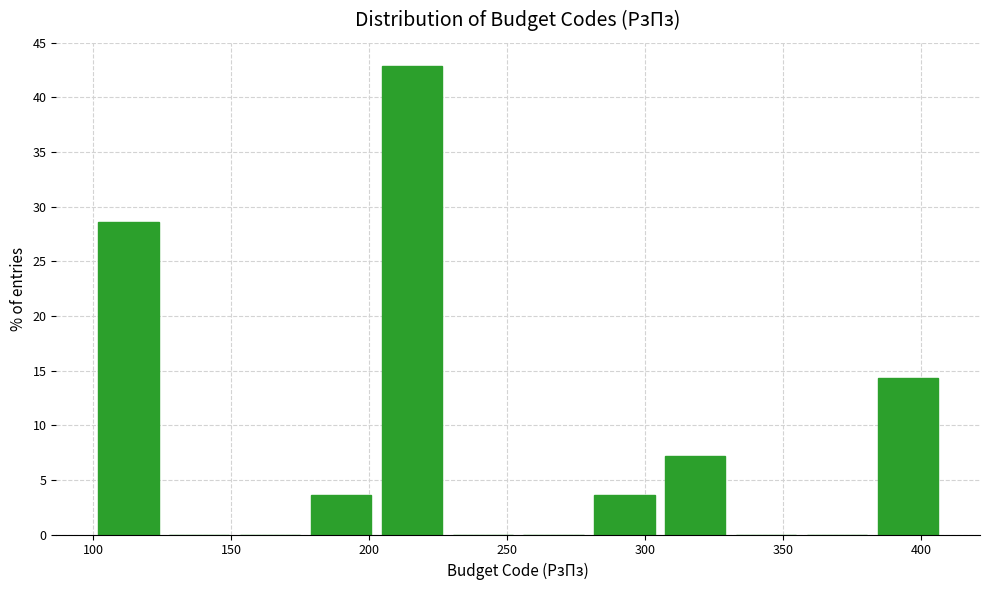

Over which range of the x-axis is the bar tallest?

205 to 230